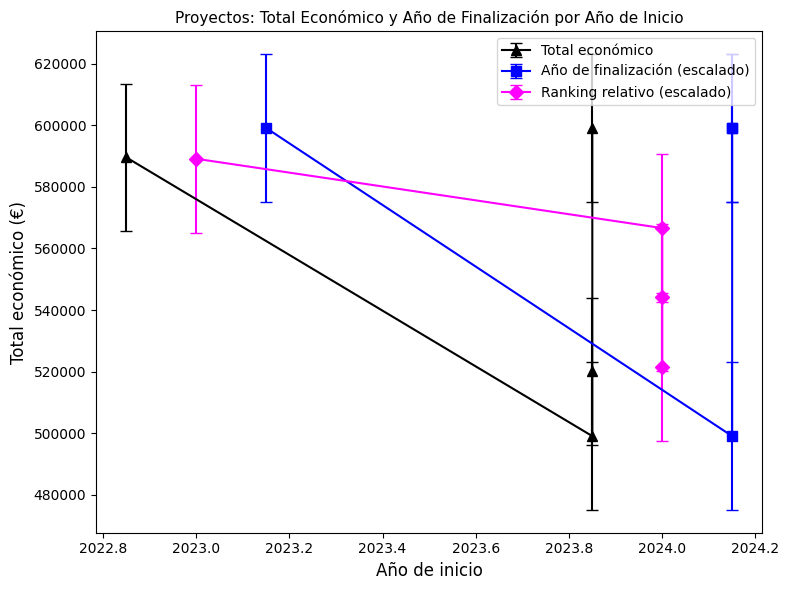

True or false: Año de finalización and Total económico cross at least once.

False